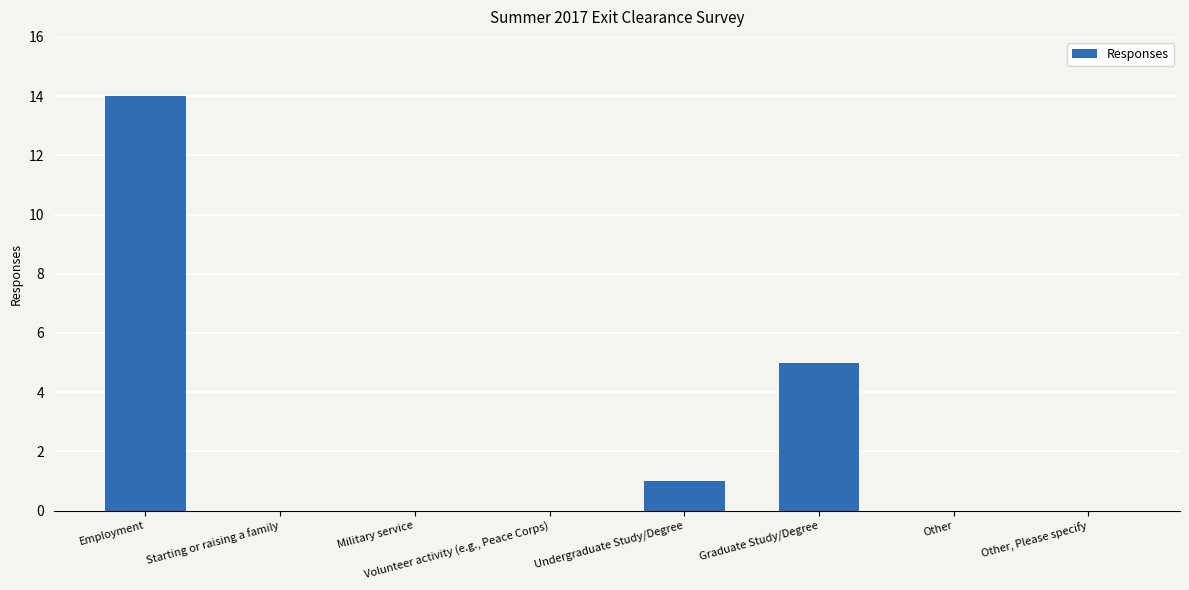

Reading left to right, extract all data points from this chart.

14	0	0	0	1	5	0	0